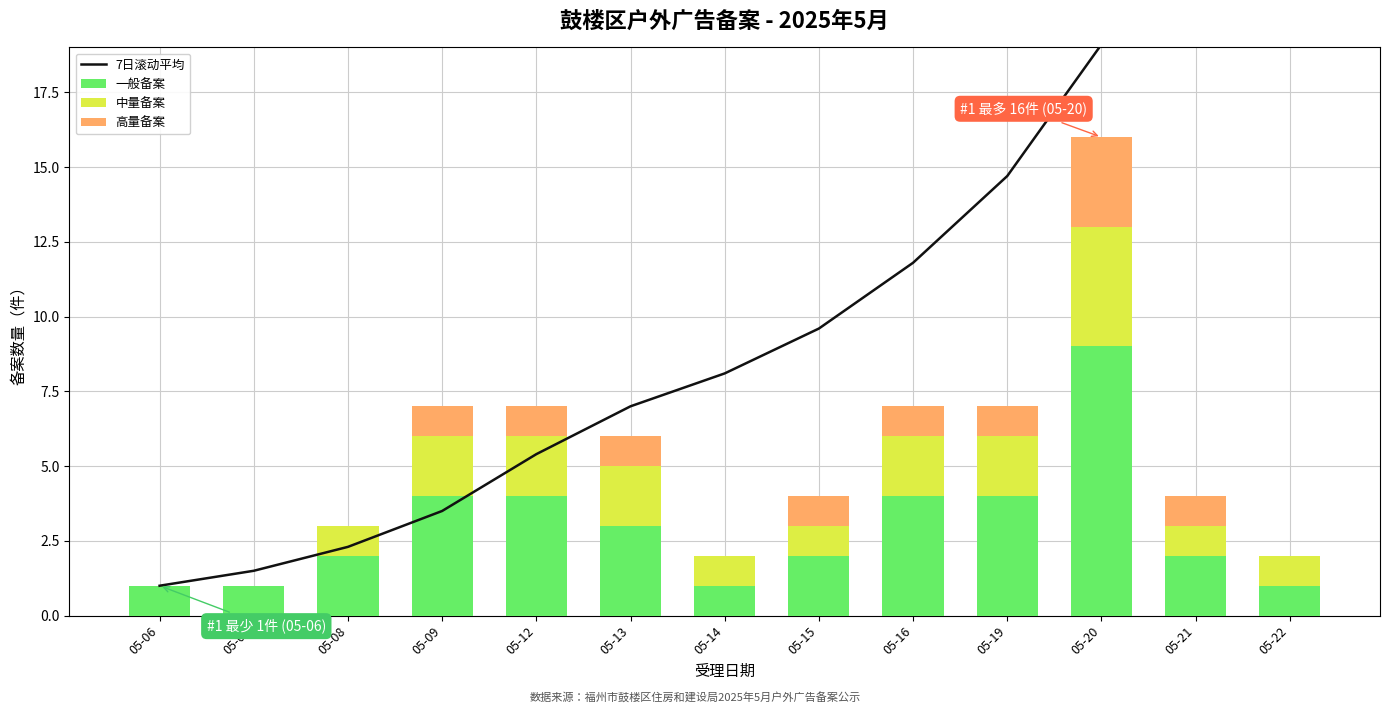

What is the greatest value displayed?

23.0